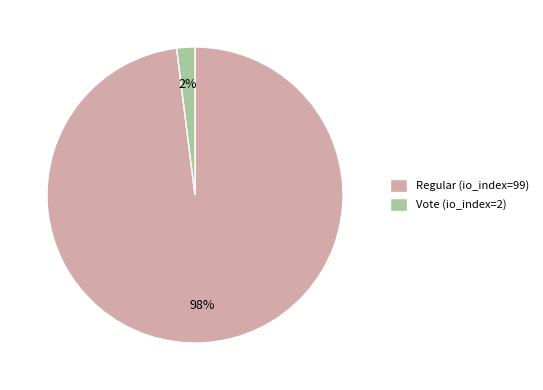

Combined, do Vote (io_index=2) and Regular (io_index=99) account for over 50%?

Yes